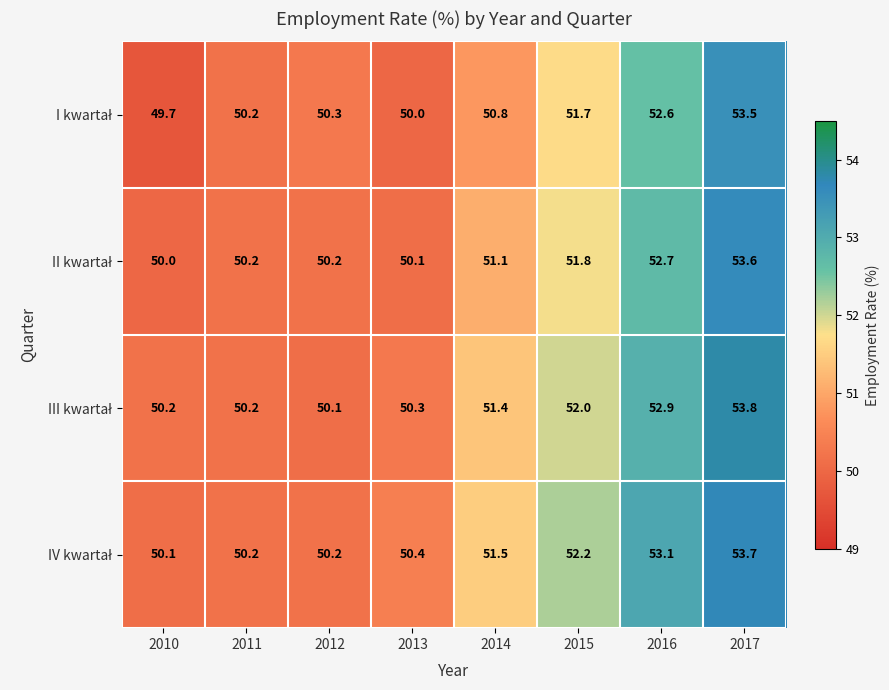

Which category has the lowest value across all series?

2010